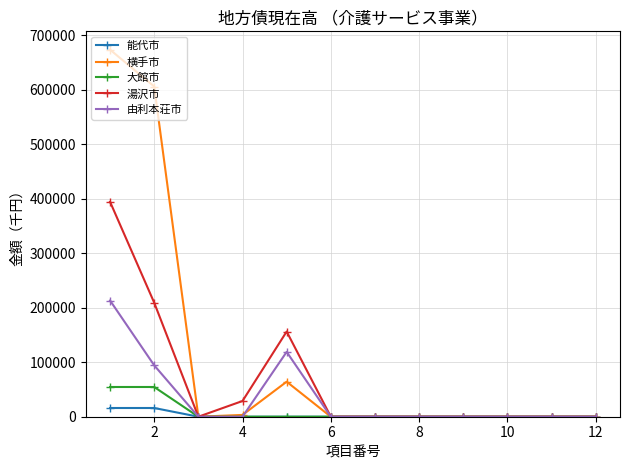

Which series has the largest total across all categories?

横手市